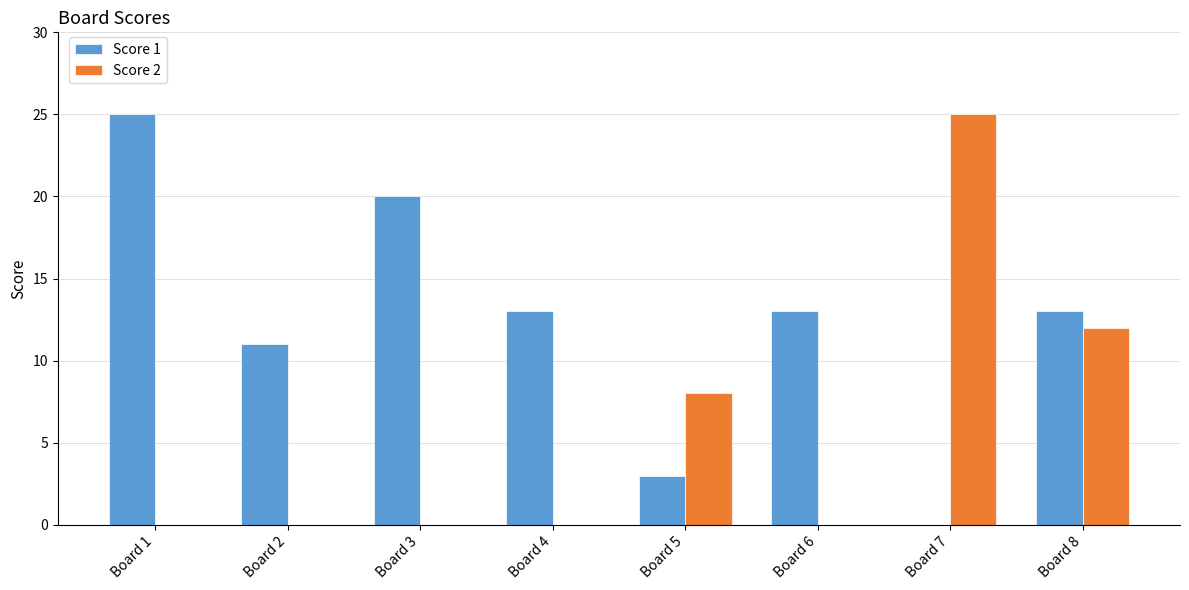

Which series has the largest total across all categories?

Score 1